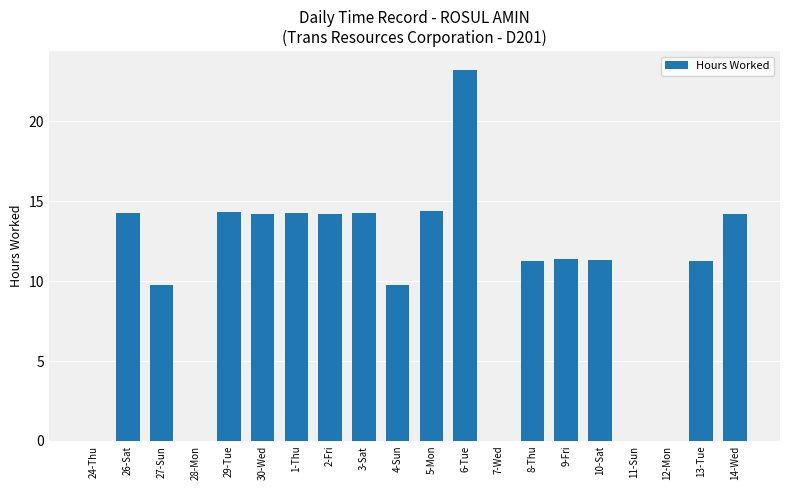

What is the sum of all values?

202.1